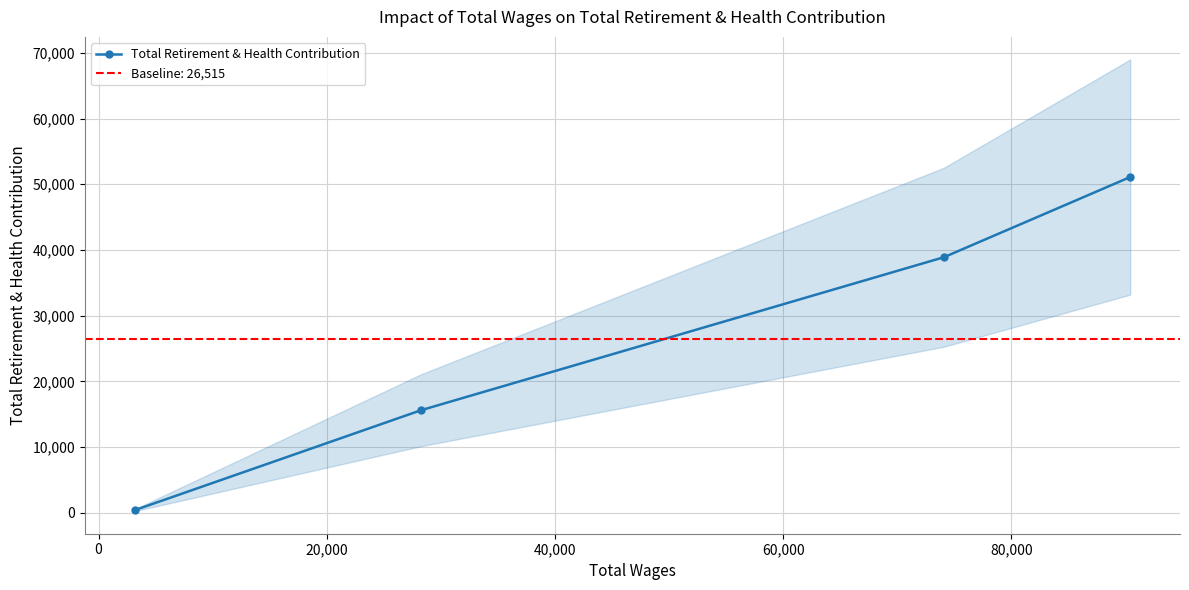

Count the number of data series in this chart.

1